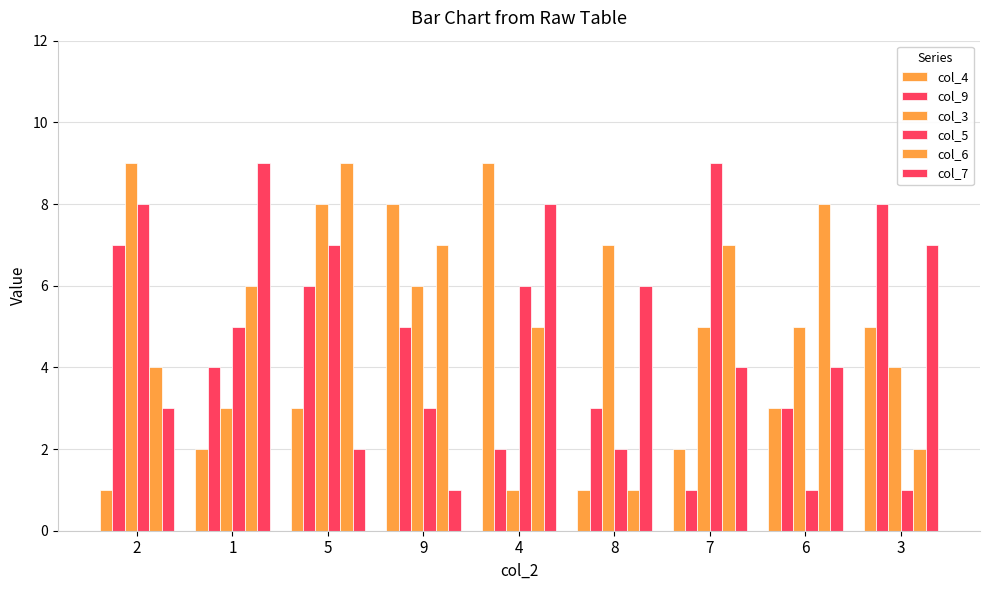

How many series are shown in this chart?

6